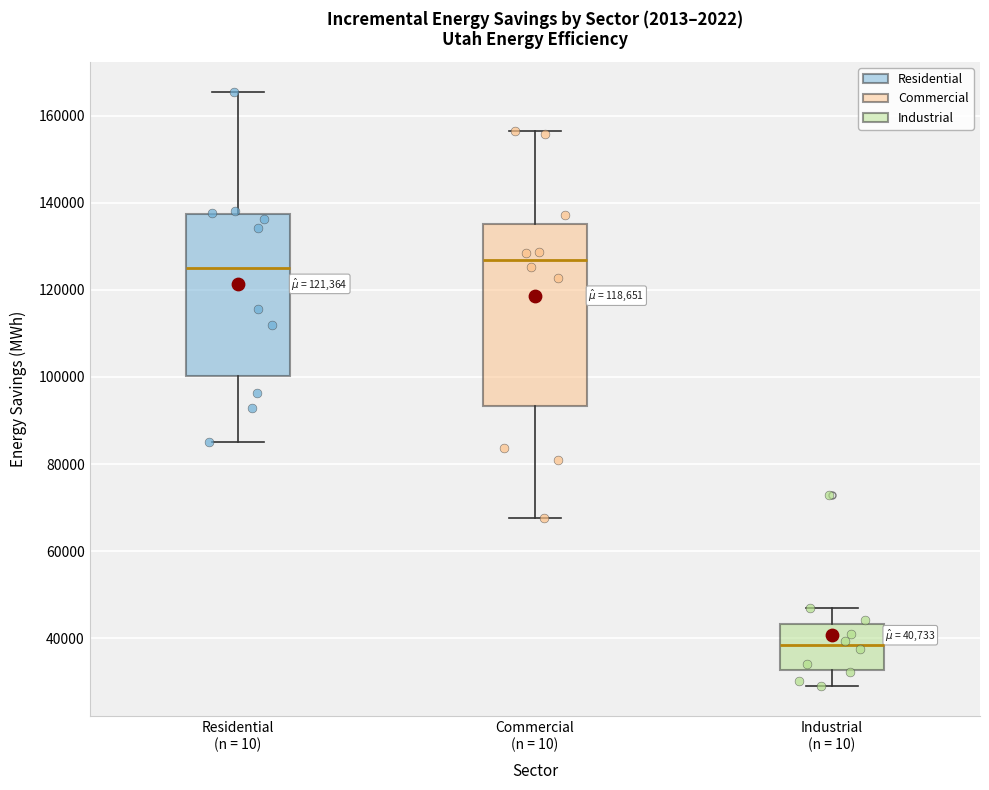

Which box is the tallest, from its lower edge to its upper edge?

Commercial (n = 10)